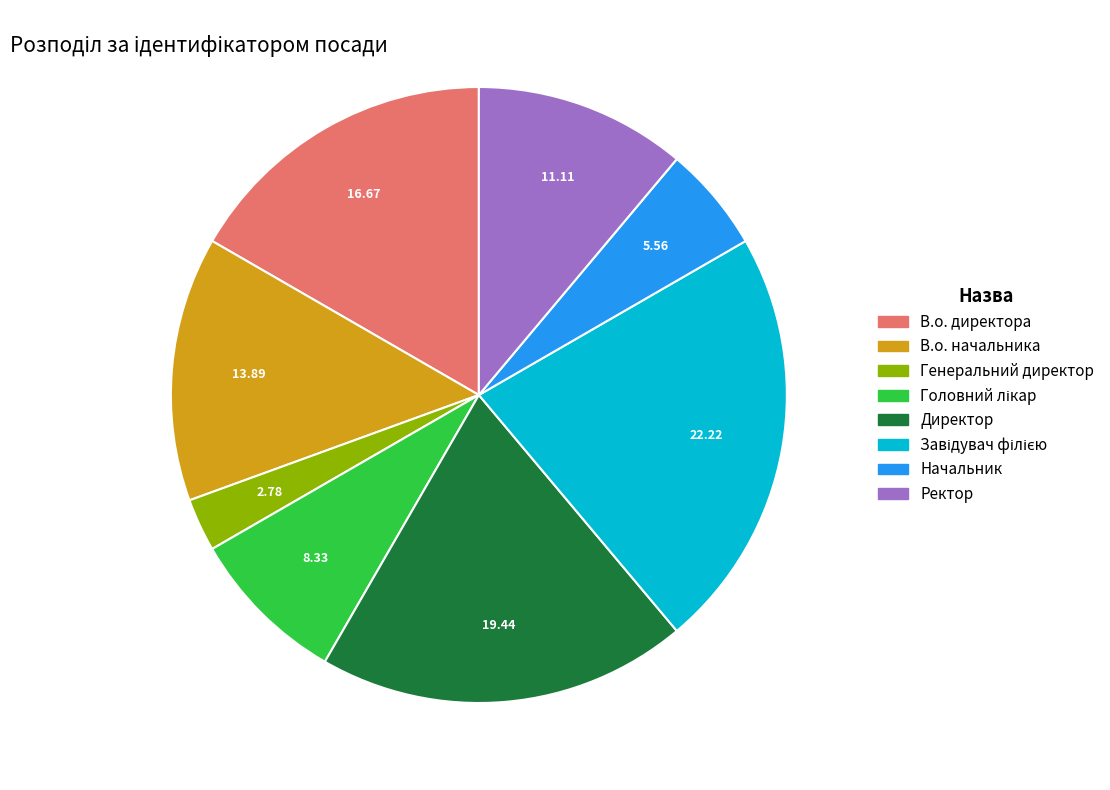

Is Ректор the majority of the pie?

No